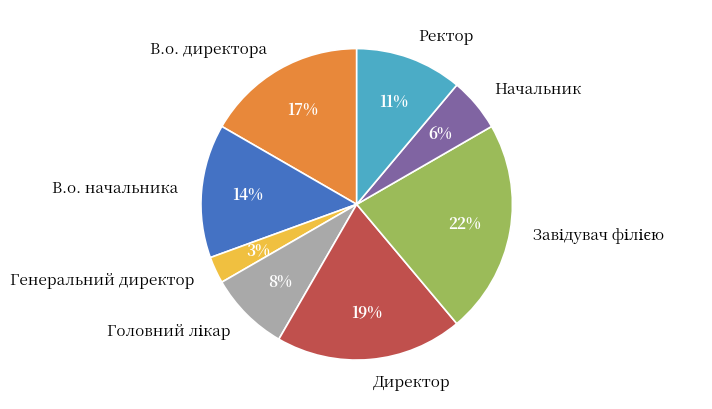

The В.о. директора slice represents 17% of the pie. True or false?

True